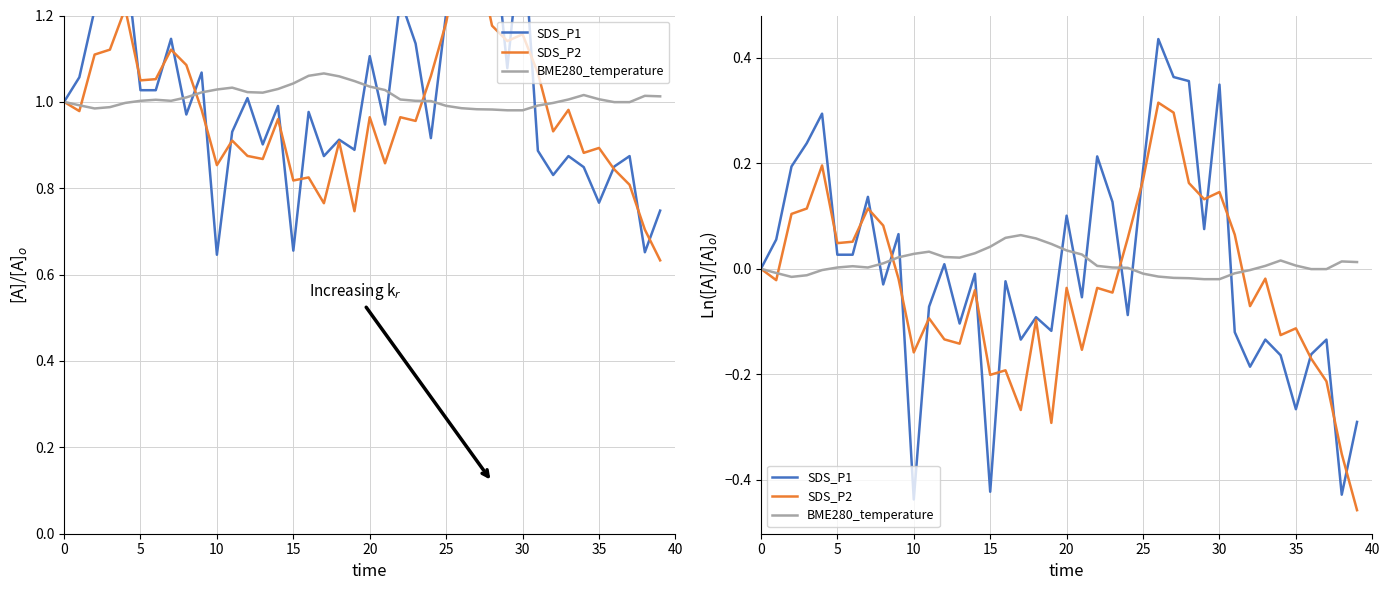

Is the value of SDS_P1 at 13 greater than the value of SDS_P2 at 30?

No